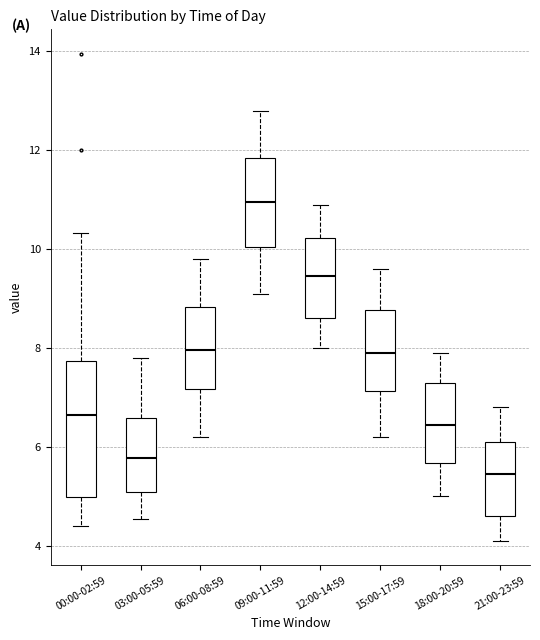

Reading left to right, read every box against the y-axis: the position of its median line, the range the box covers, and the ends of its whiskers. The values are not printed on the chart, so give them approximately, as read against the axis.

00:00-02:59: median 6.6, box 5.0 to 7.8, whiskers 4.4 to 10.4
03:00-05:59: median 5.8, box 5.0 to 6.6, whiskers 4.6 to 7.8
06:00-08:59: median 8.0, box 7.2 to 8.8, whiskers 6.2 to 9.8
09:00-11:59: median 11.0, box 10.0 to 11.8, whiskers 9.2 to 12.8
12:00-14:59: median 9.4, box 8.6 to 10.2, whiskers 8.0 to 11.0
15:00-17:59: median 8.0, box 7.2 to 8.8, whiskers 6.2 to 9.6
18:00-20:59: median 6.4, box 5.6 to 7.4, whiskers 5.0 to 8.0
21:00-23:59: median 5.4, box 4.6 to 6.2, whiskers 4.2 to 6.8